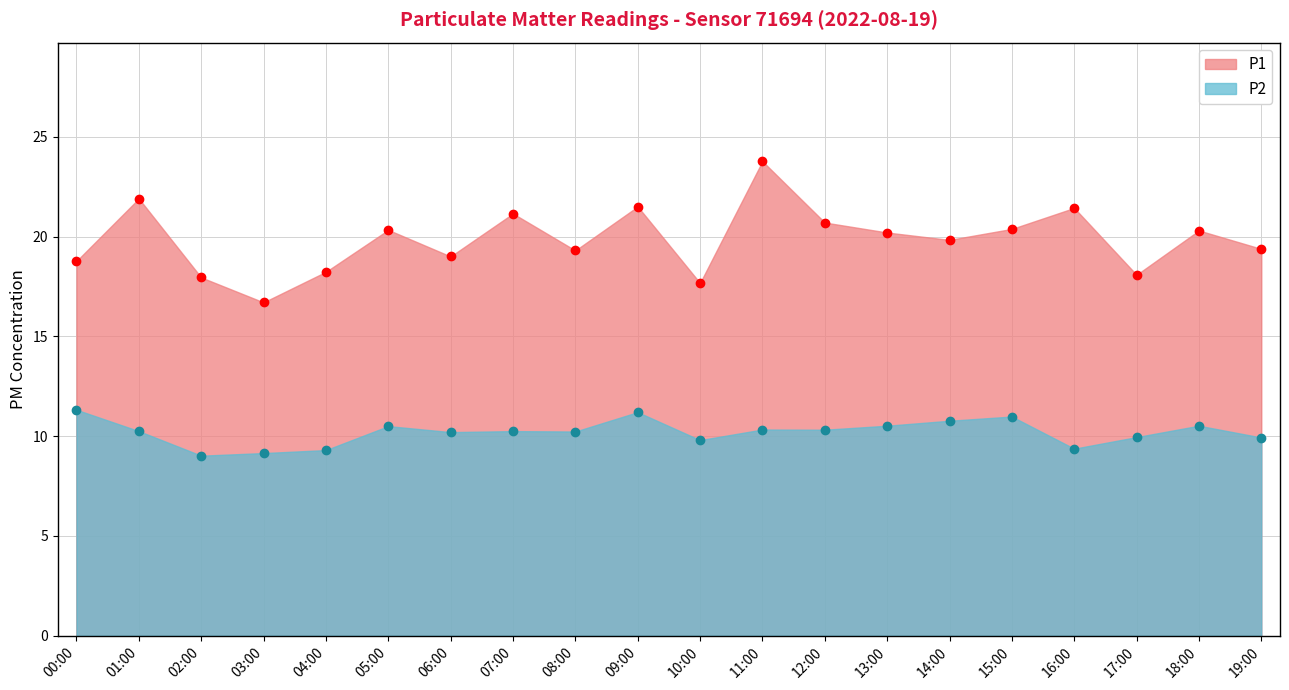

True or false: P1 and P2 intersect in this chart.

False